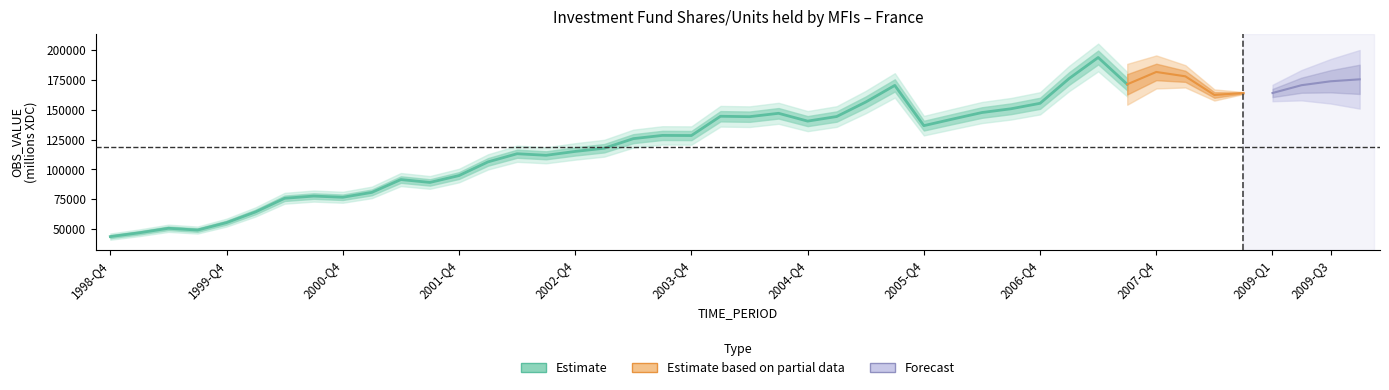

What is the change in value from 1999-Q4 to 2003-Q1?

+62405